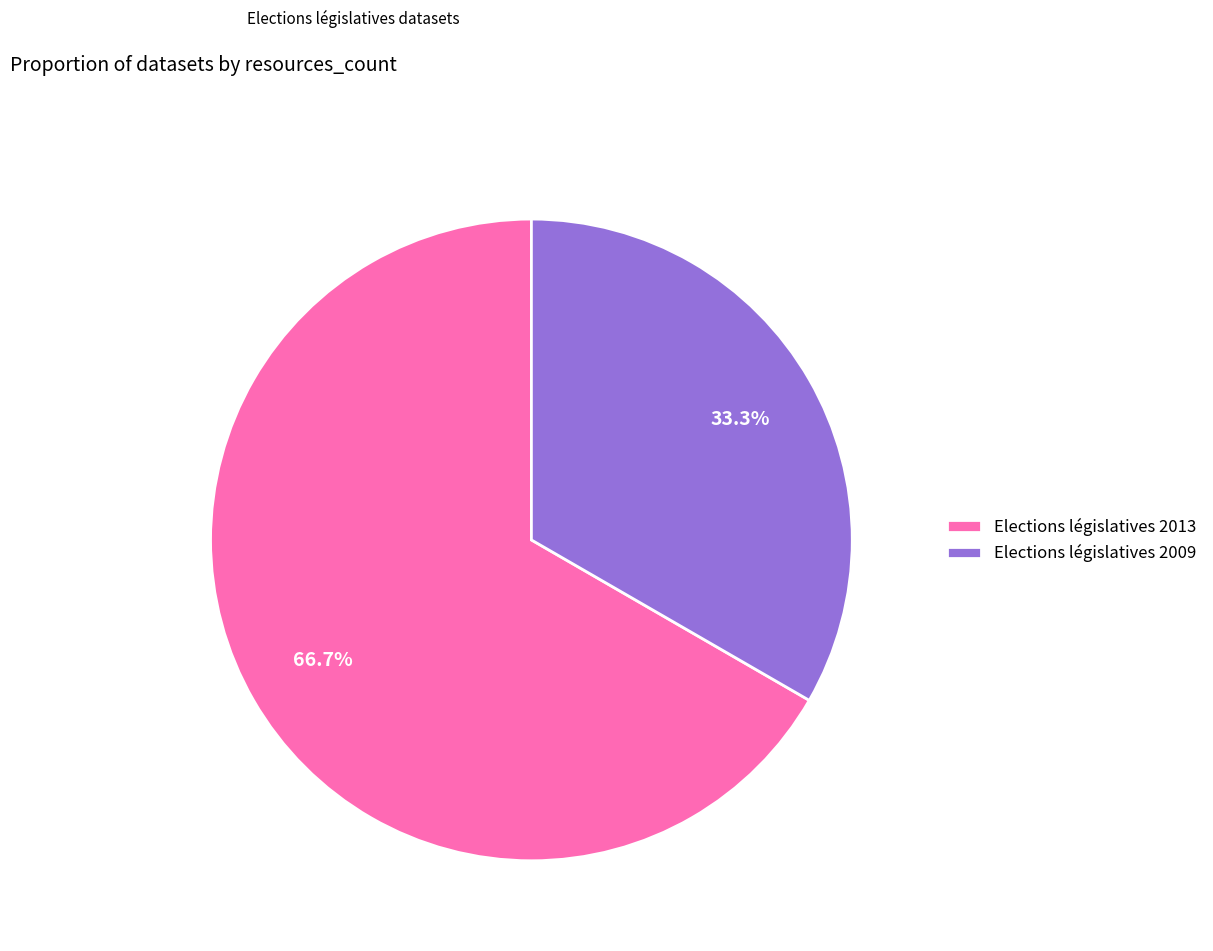

Is it true that Elections législatives 2009 is 33% of the pie?

True